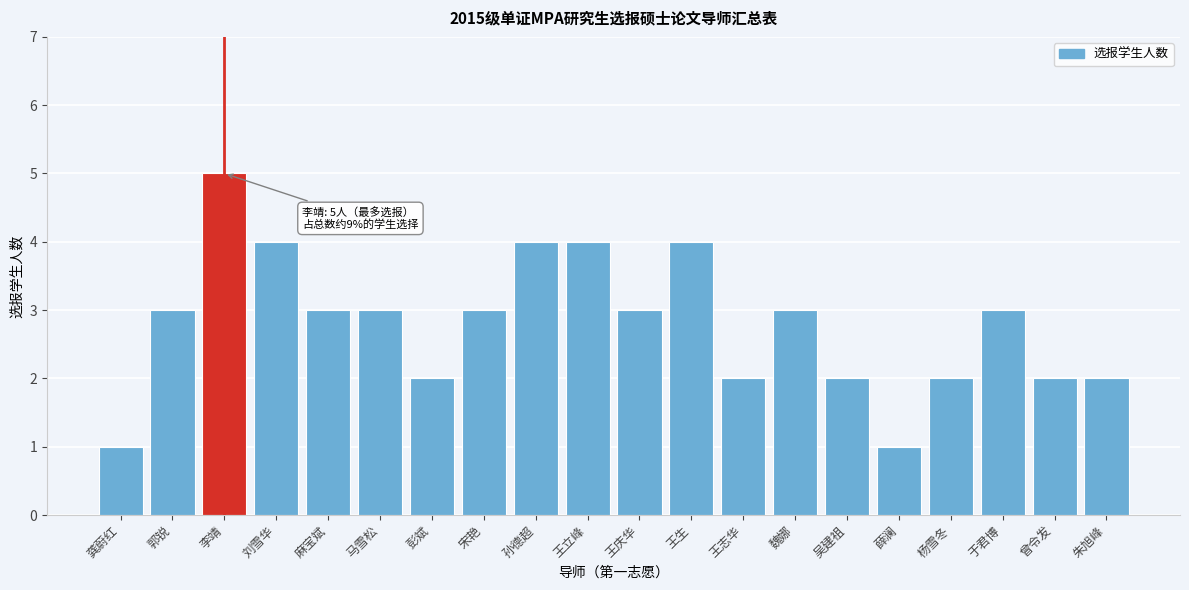

Reading left to right, list all the values displayed in this chart.

1	3	5	4	3	3	2	3	4	4	3	4	2	3	2	1	2	3	2	2